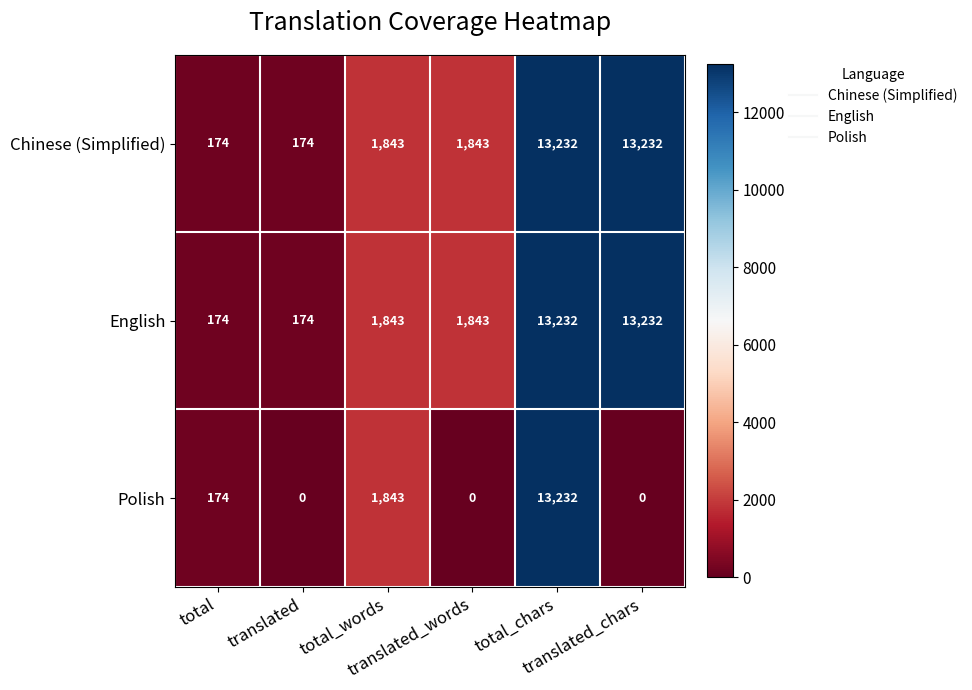

At which category is the sum across all series the highest?

total_chars